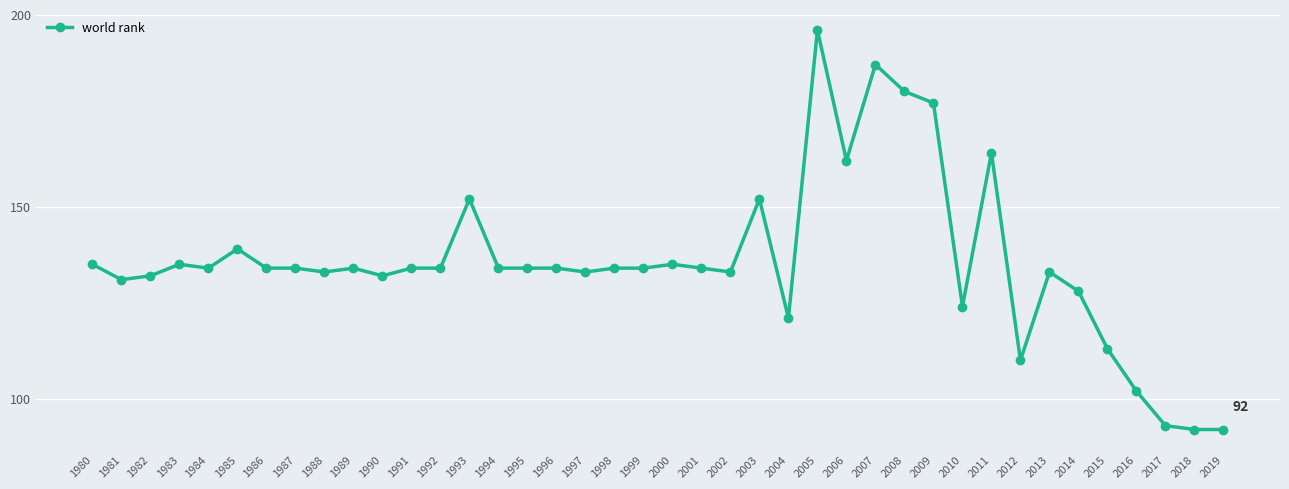

Where is the data nearest to the value 144?

1985